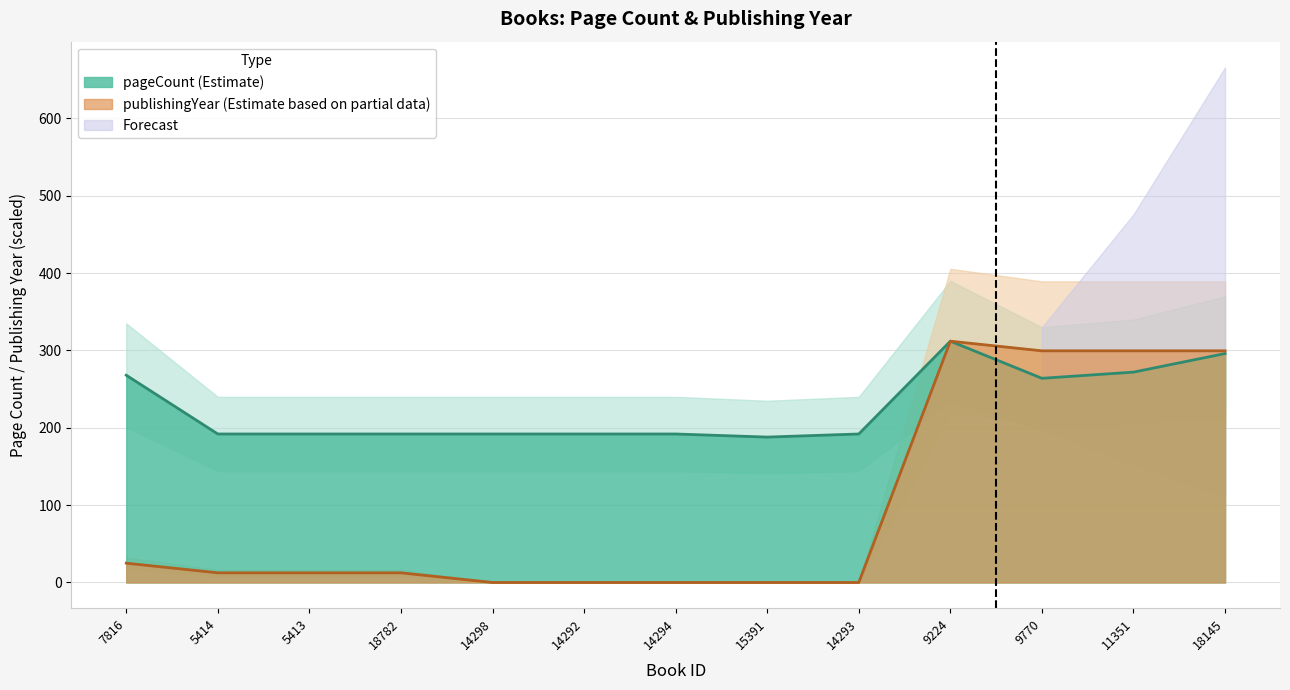

List the series in order of their overall mean, highest first.

pageCount, publishingYear